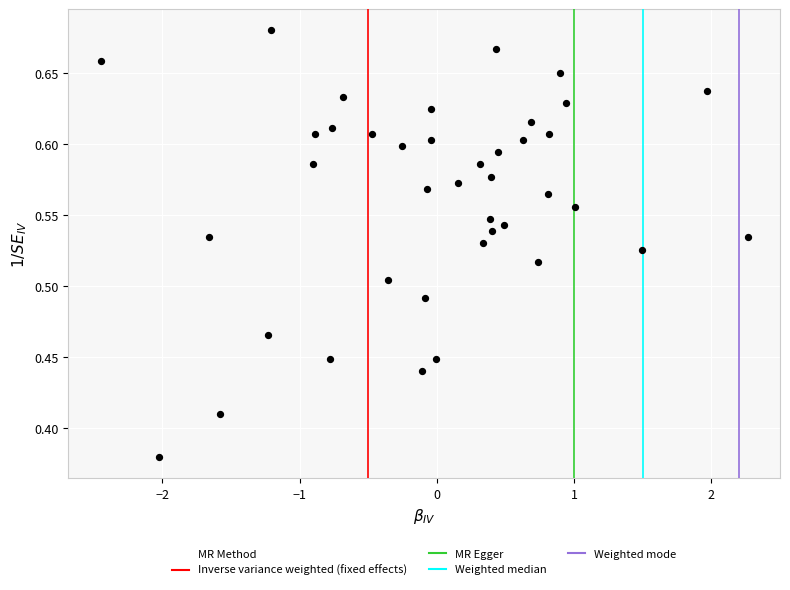

What is the range of X values (max minus min)?

4.7